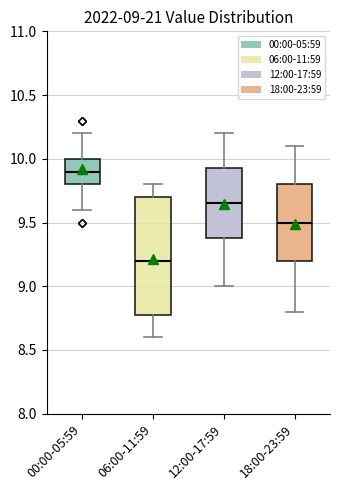

Which box's median line is the lowest?

06:00-11:59